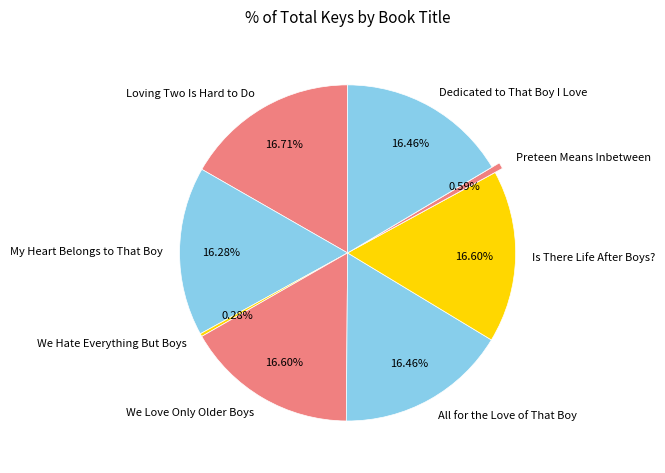

How many segments does this pie chart have?

8